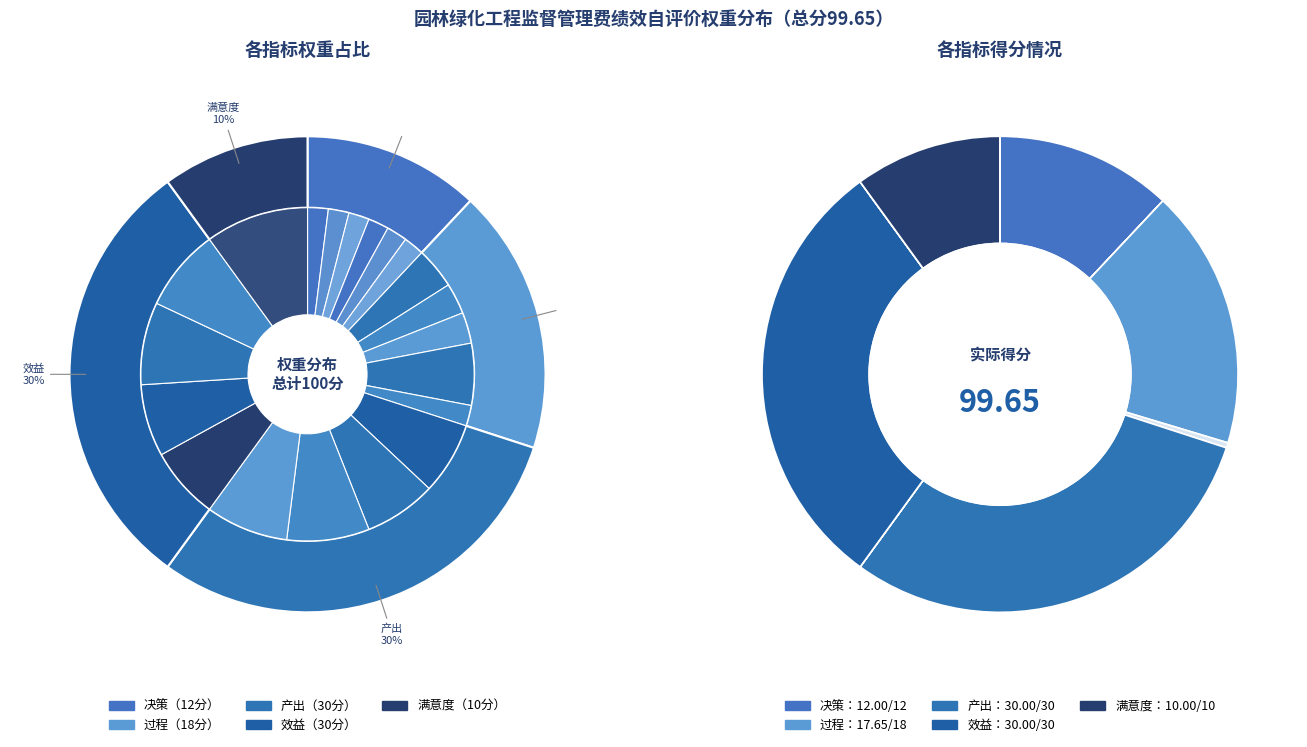

How many segments does this pie chart have?

20